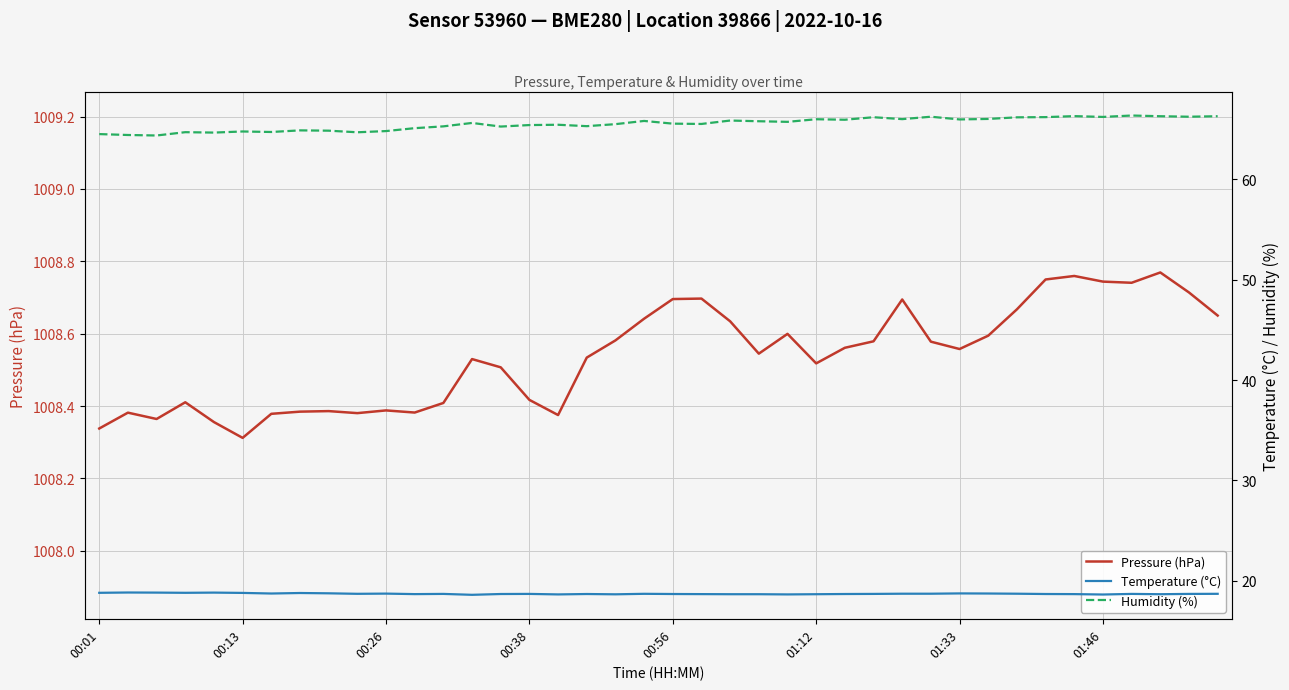

True or false: Humidity (%) and Temperature (°C) cross at least once.

False